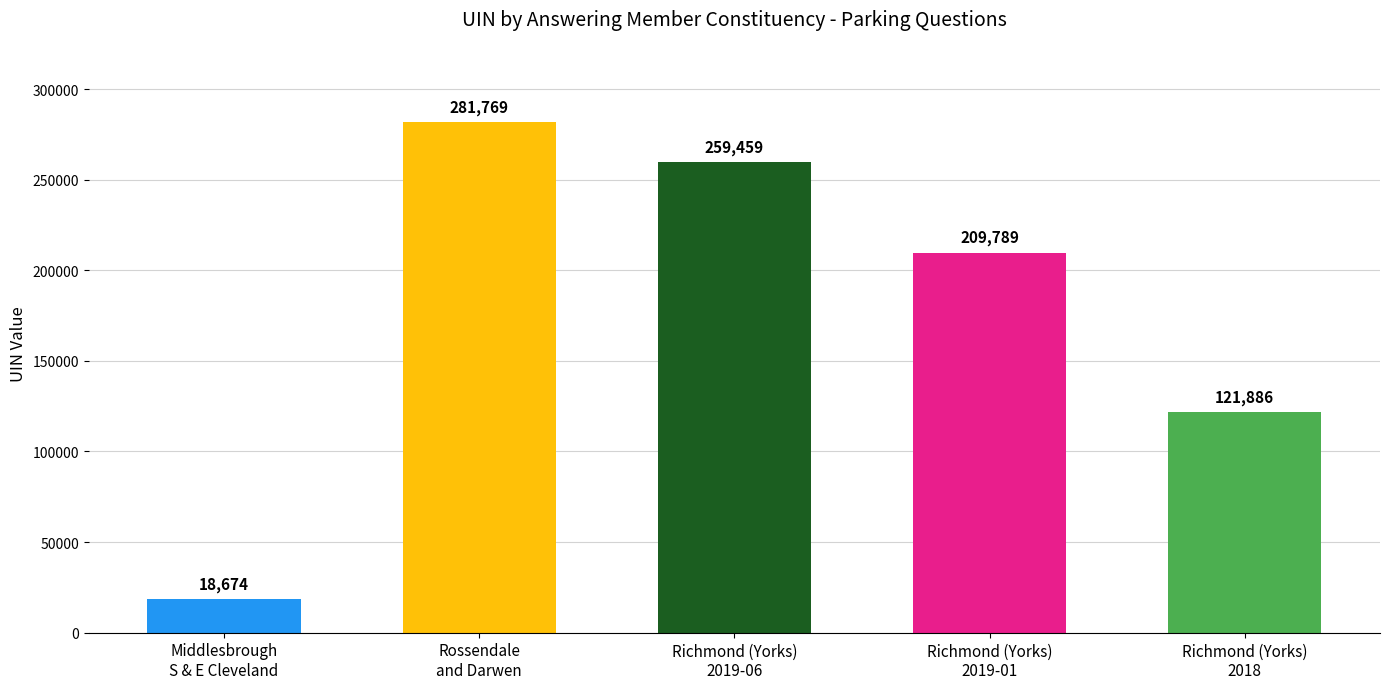

Reading left to right, list all the values displayed in this chart.

18674	281769	259459	209789	121886